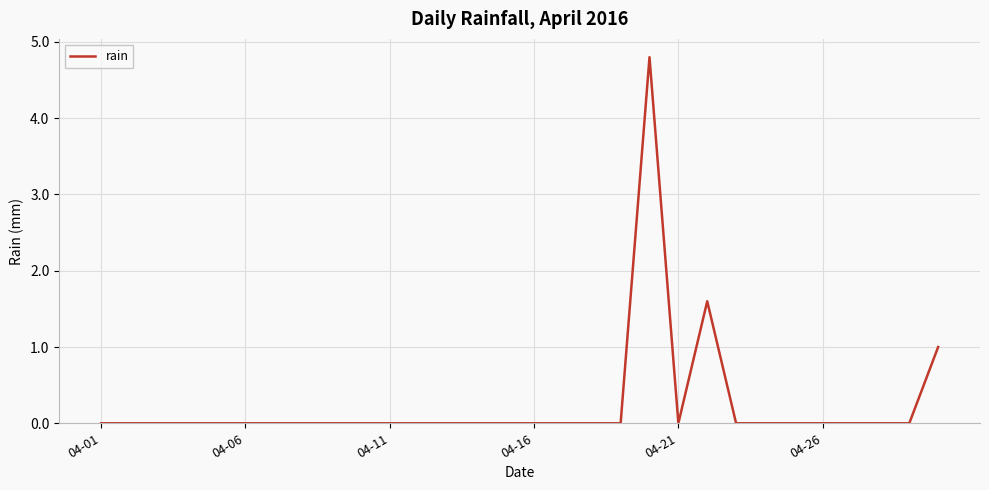

What is the difference between the maximum and minimum values?

4.8